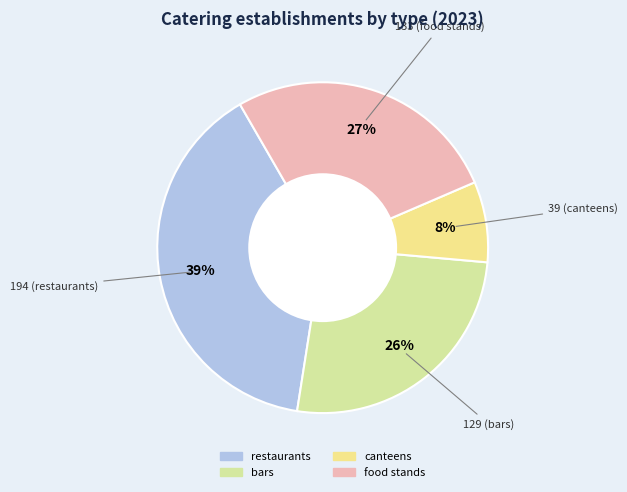

Is it true that restaurants is 34% of the pie?

False